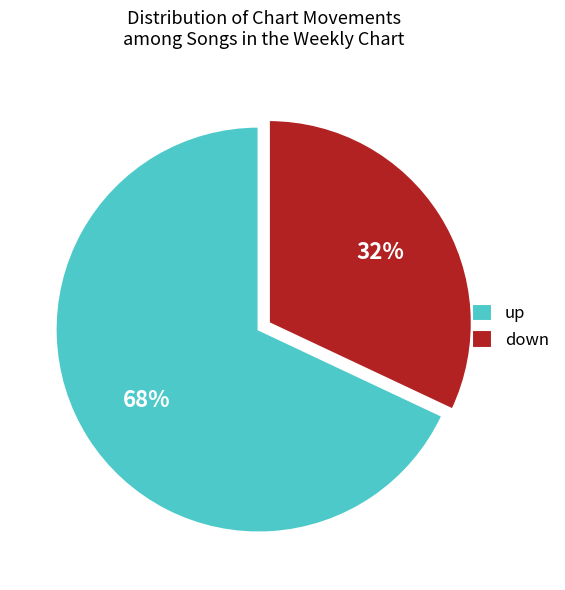

Which slice is the smallest?

down